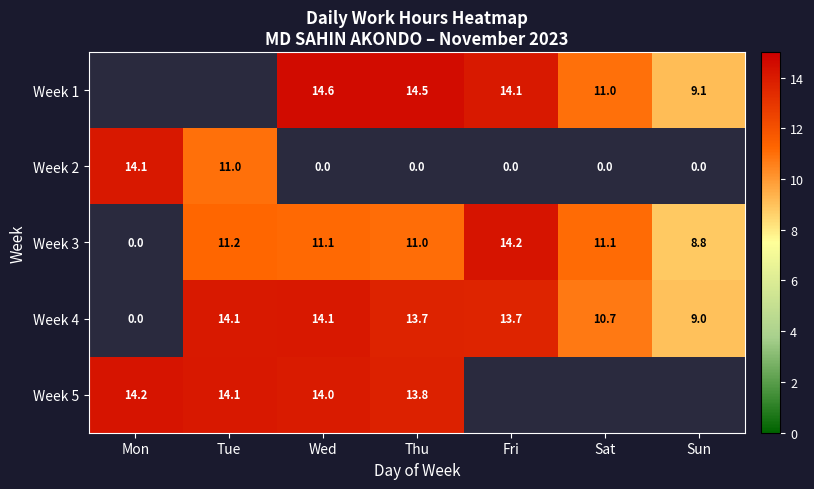

Count the Week 3 values in the range 11 to 12.

4